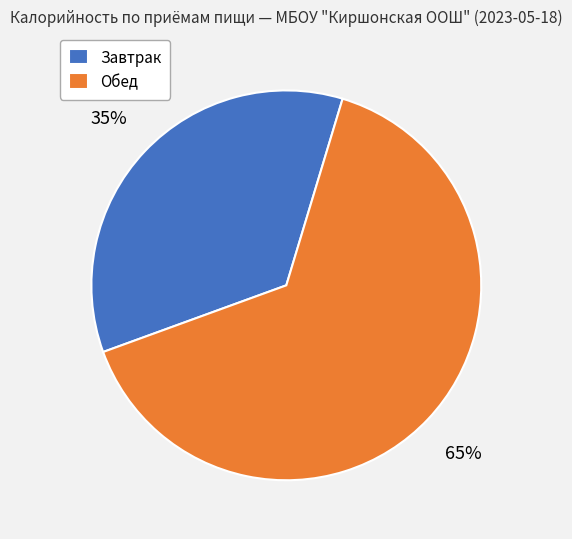

What percentage is the Завтрак slice, to the nearest percent?

35%